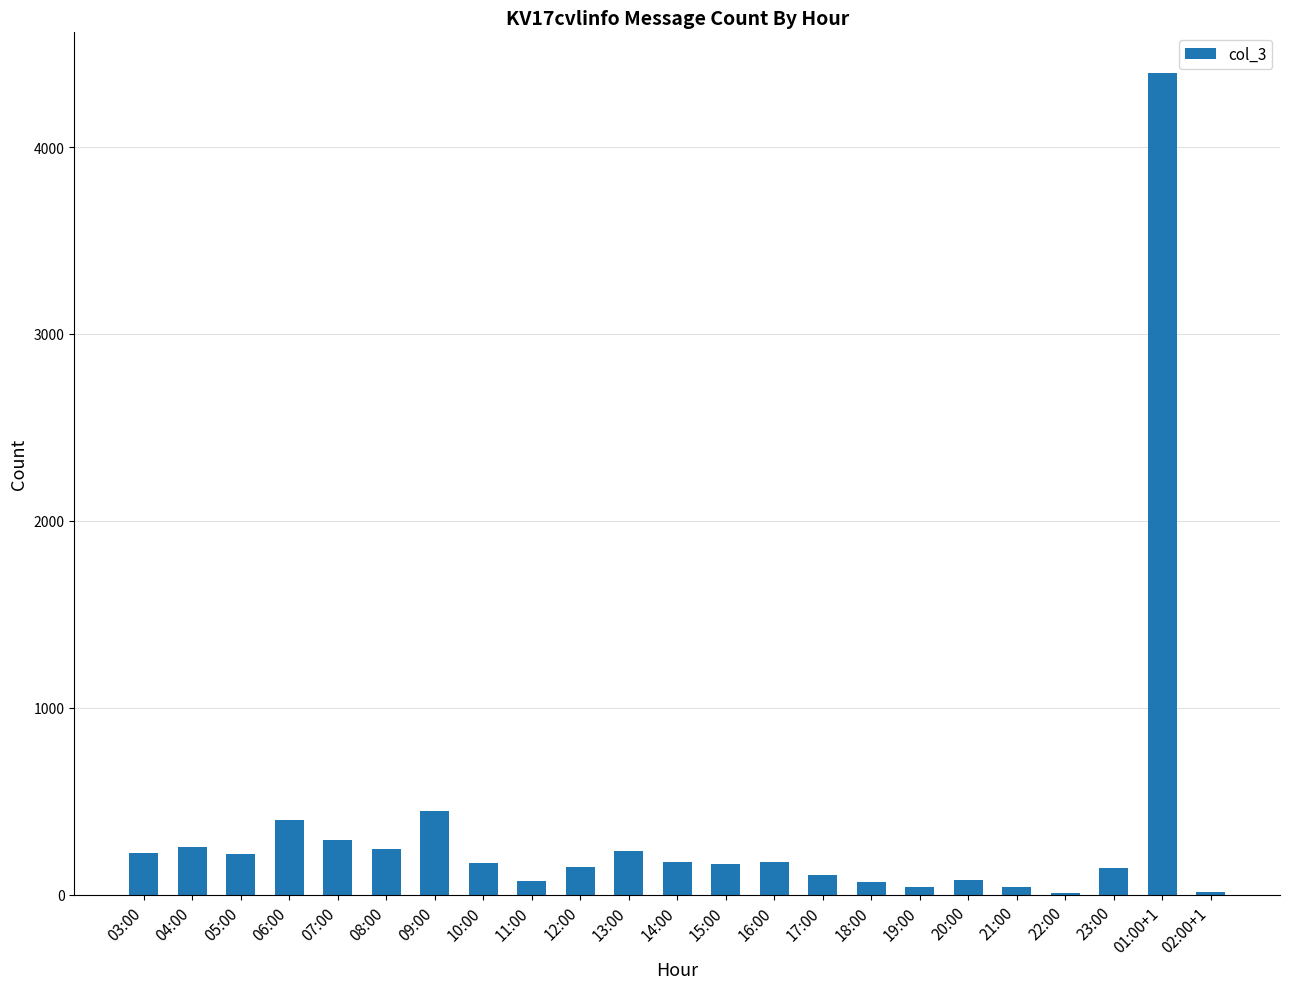

Which label corresponds to the largest value in the chart?

01:00+1